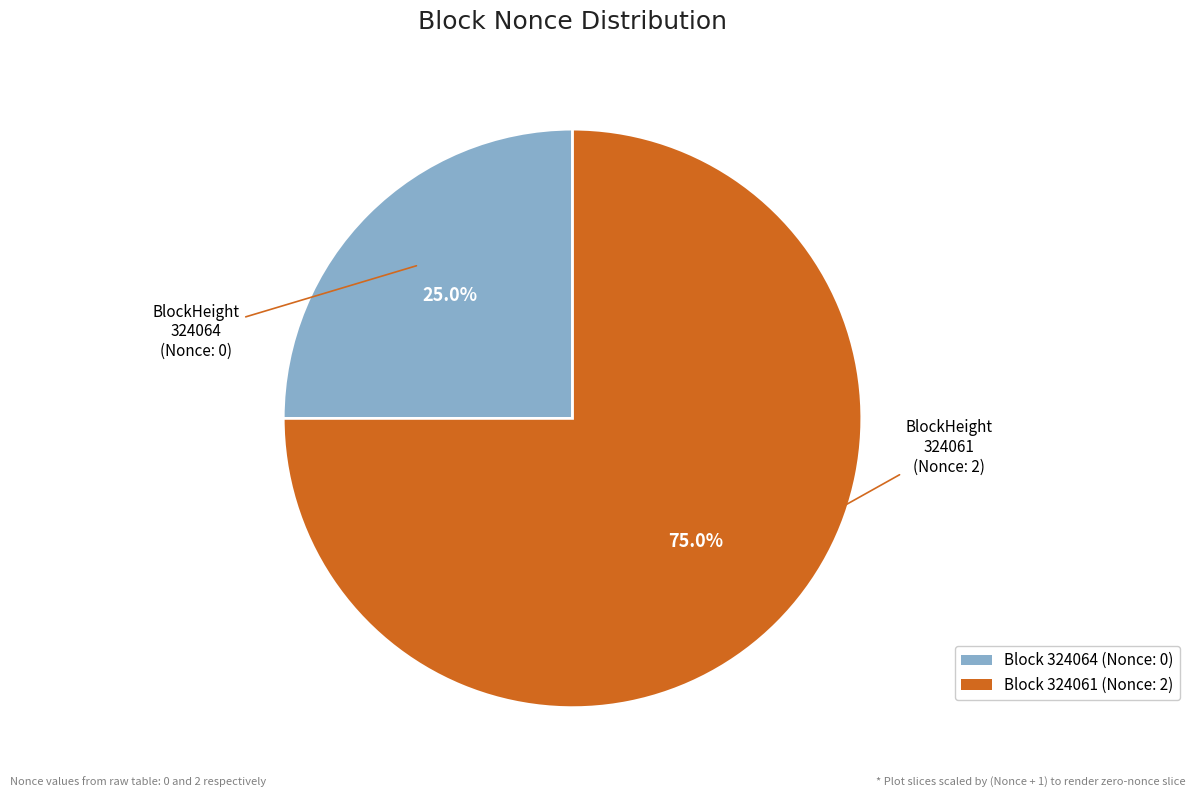

Is there any slice that represents more than half of the pie?

Yes